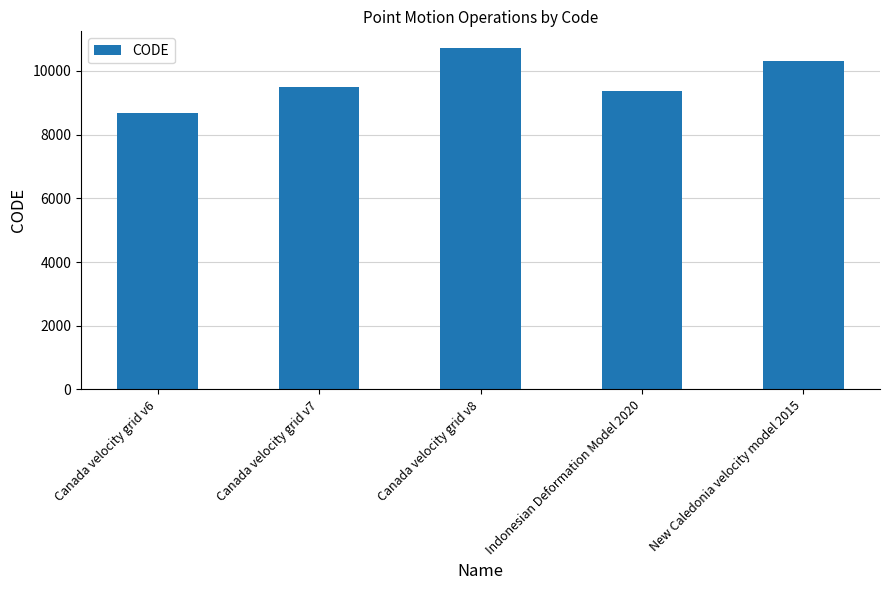

Which has a higher value, New Caledonia velocity model 2015 or Canada velocity grid v6?

New Caledonia velocity model 2015